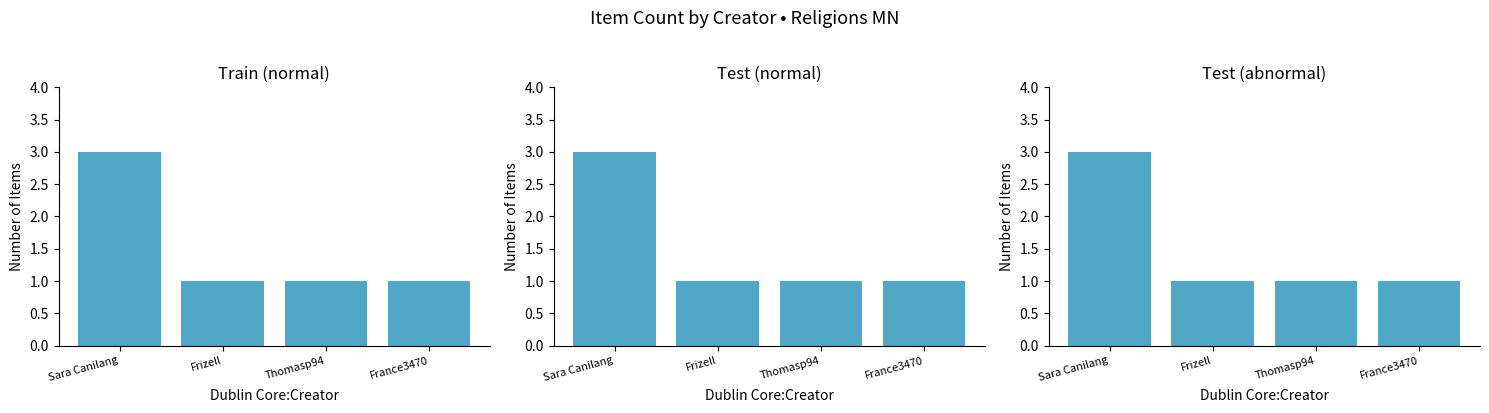

What is the ratio of the value at Frizell to the value at Thomasp94?

1.0